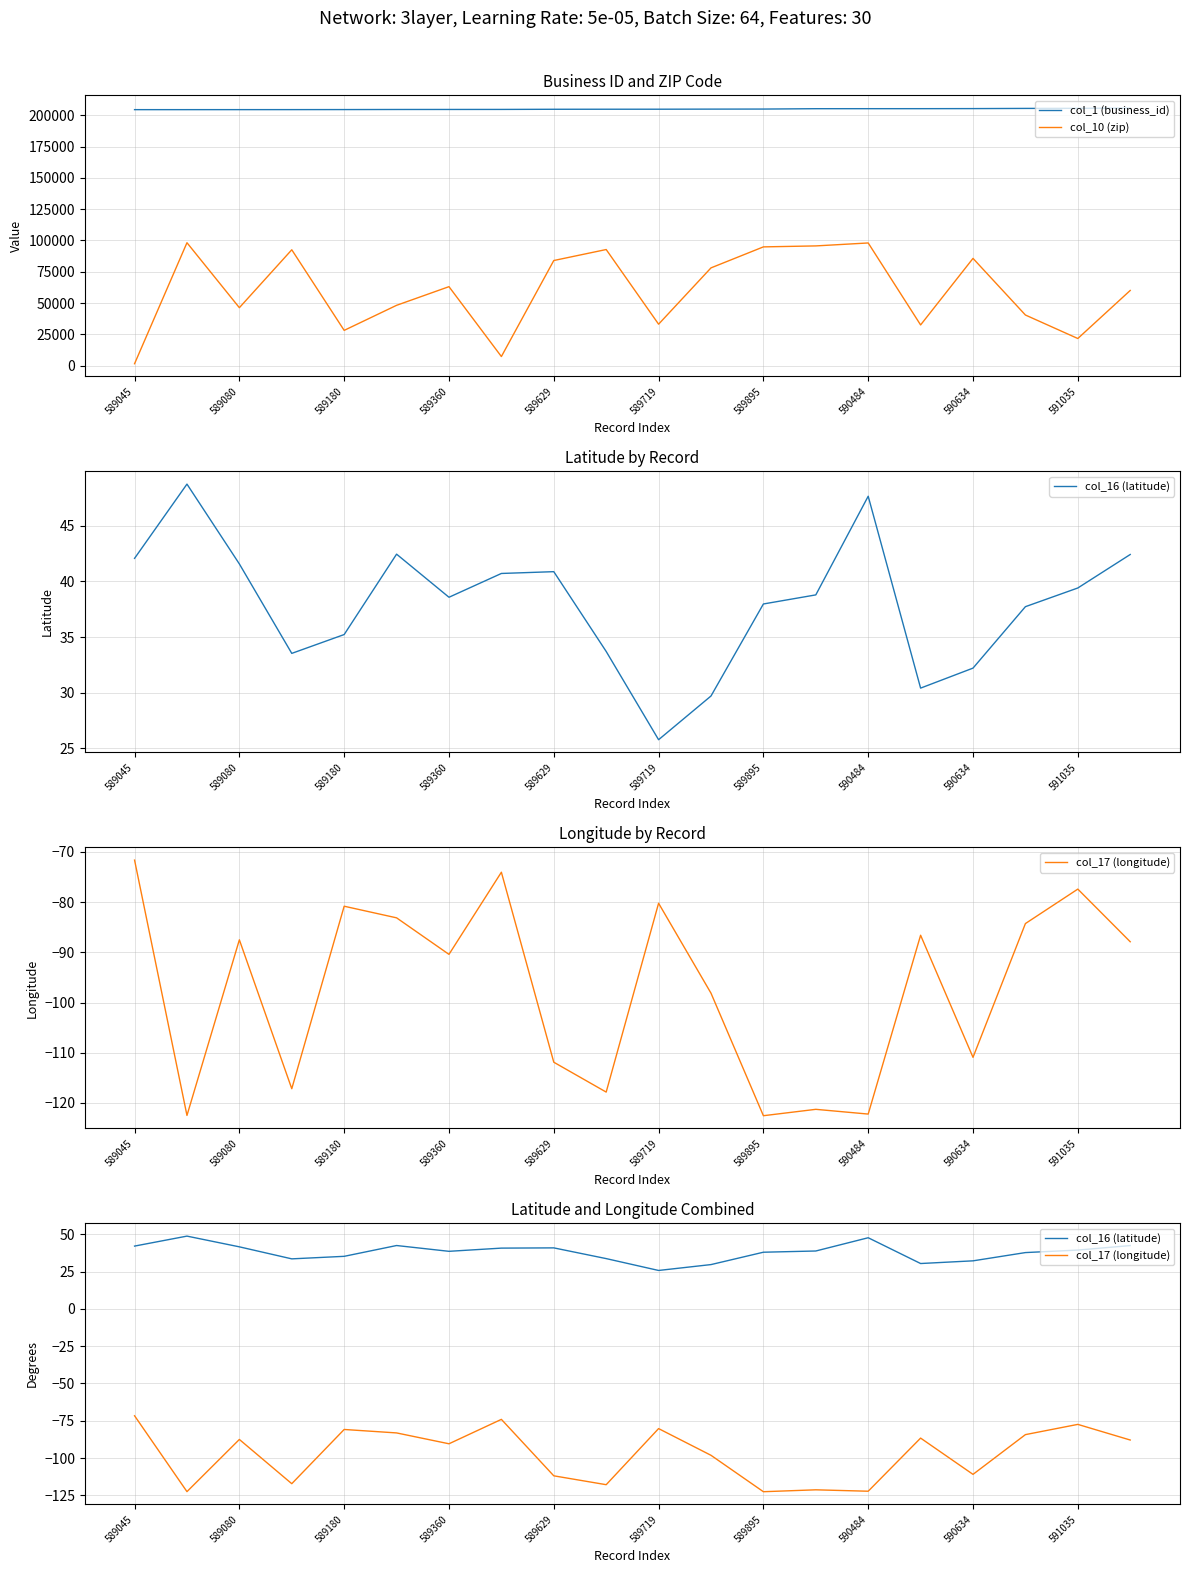

Where is the first local minimum for col_10 (zip)?

589080